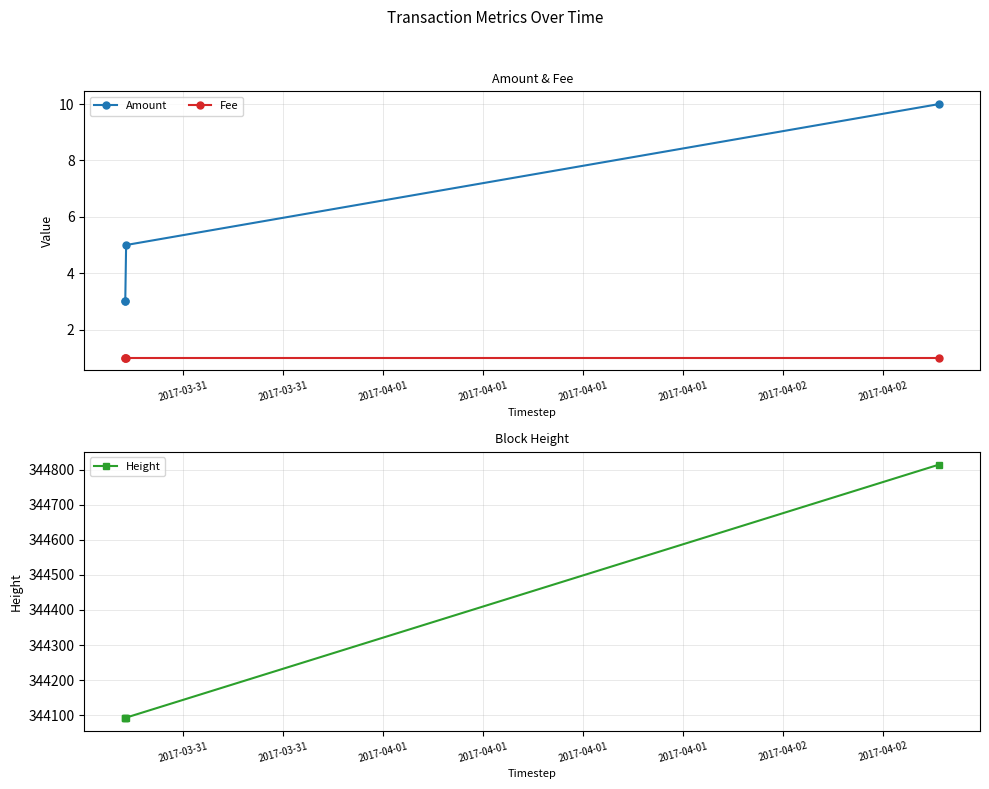

What is the value of the Amount point at the 4th from the left?

10